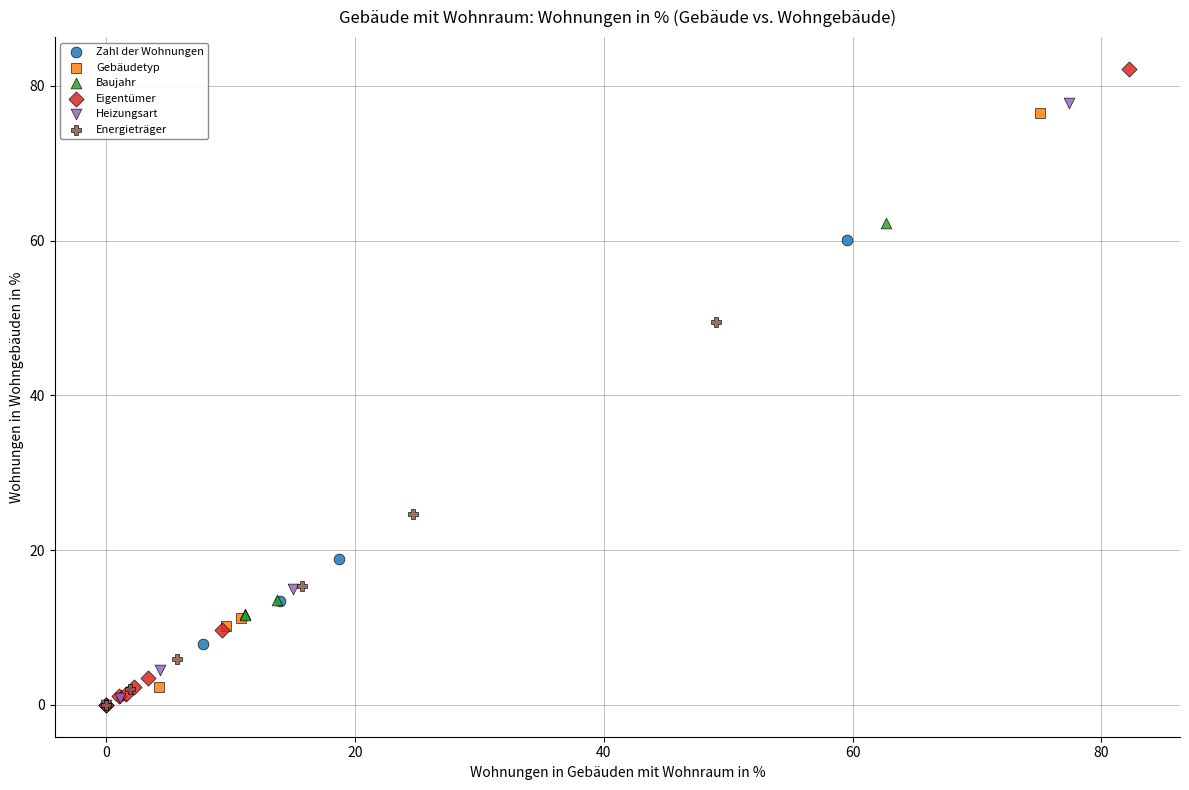

Which series reaches the maximum Y coordinate?

Eigentümer